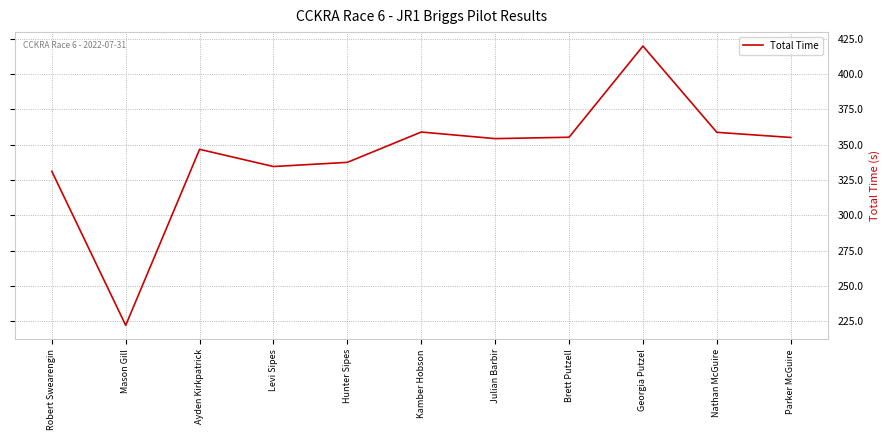

What is the approximate value at Robert Swearengin?

331.1